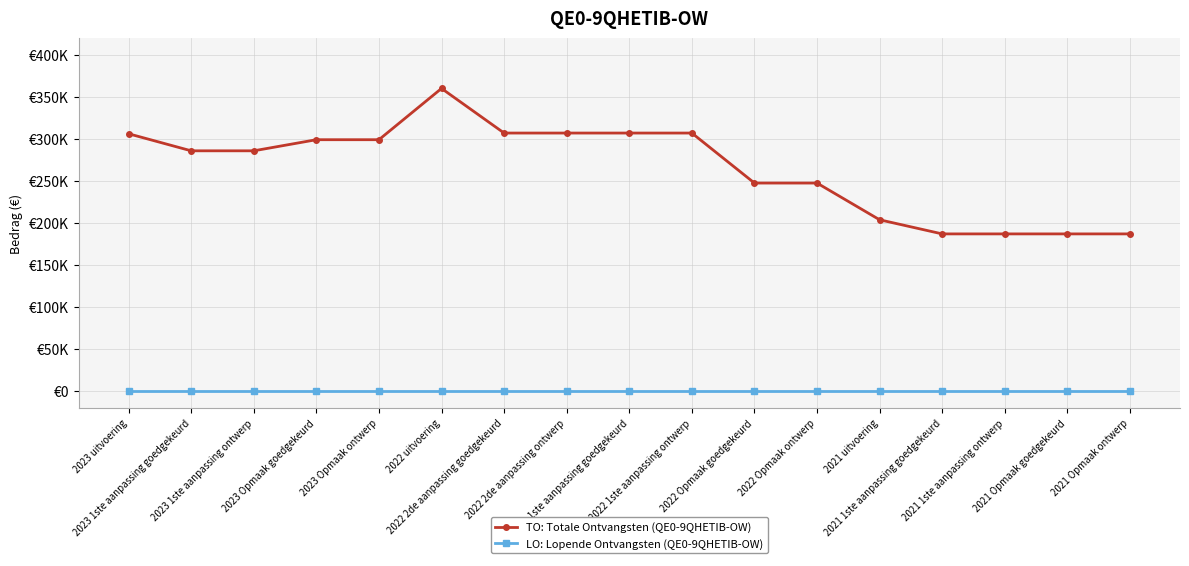

List the labels in order of TO: Totale Ontvangsten (QE0-9QHETIB-OW) value, largest first.

2022 uitvoering, 2022 2de aanpassing goedgekeurd, 2022 2de aanpassing ontwerp, 2022 1ste aanpassing goedgekeurd, 2022 1ste aanpassing ontwerp, 2023 uitvoering, 2023 Opmaak goedgekeurd, 2023 Opmaak ontwerp, 2023 1ste aanpassing goedgekeurd, 2023 1ste aanpassing ontwerp, 2022 Opmaak goedgekeurd, 2022 Opmaak ontwerp, 2021 uitvoering, 2021 1ste aanpassing goedgekeurd, 2021 1ste aanpassing ontwerp, 2021 Opmaak goedgekeurd, 2021 Opmaak ontwerp